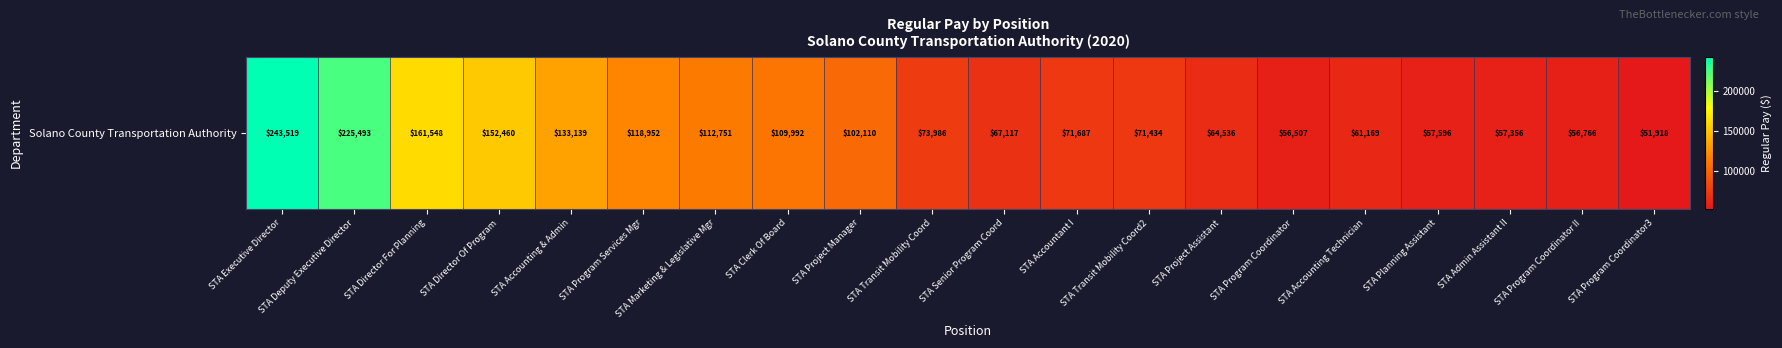

The chart shows a value of 83406 at STA Accounting Technician. True or false?

False